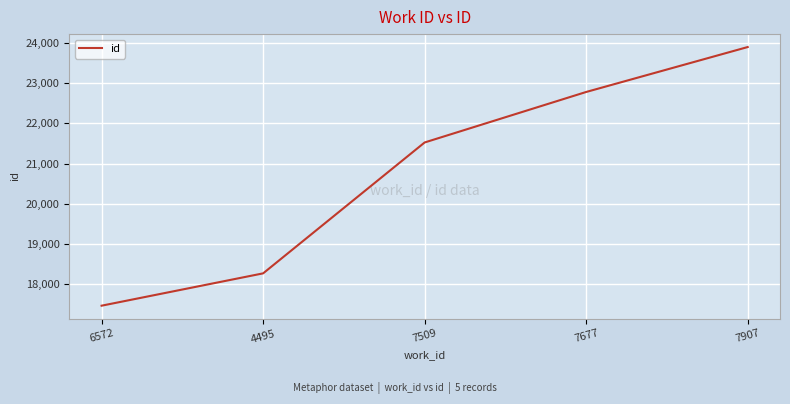

What is the average value?

20787